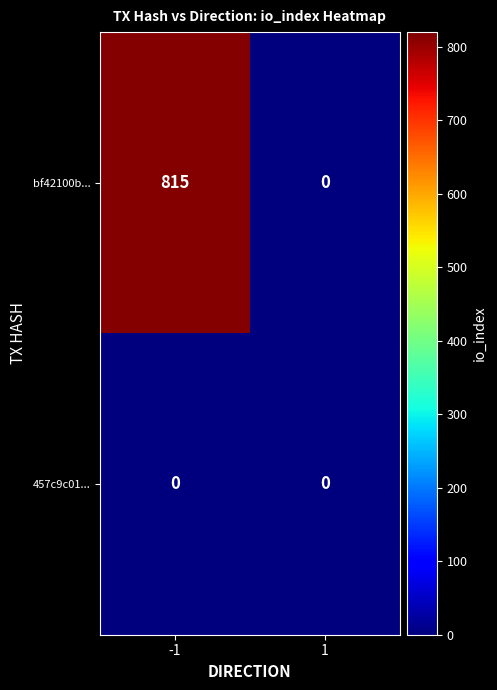

Which series changed the most between -1 and 1?

bf42100b...